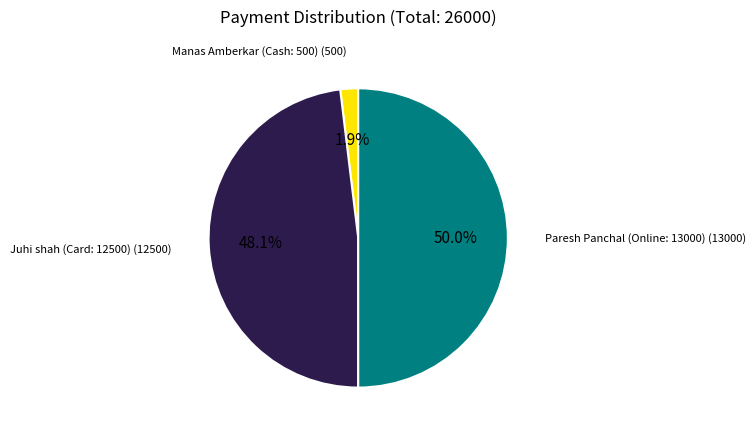

What is the smallest slice in the pie chart?

Manas Amberkar (Cash: 500)